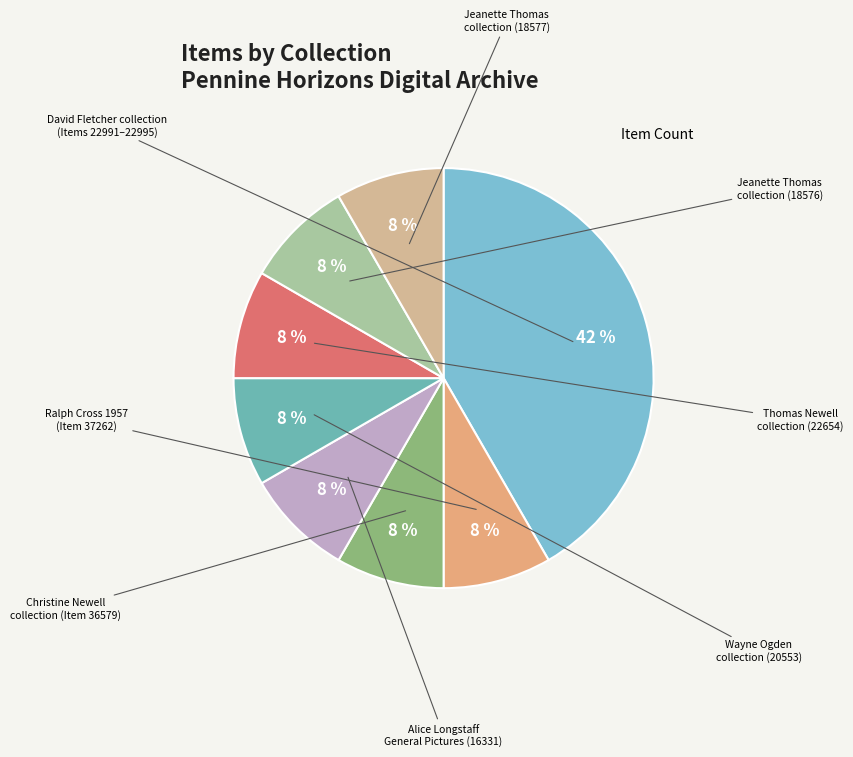

To the nearest percent, what is the difference between the largest and smallest slice percentages?

33%